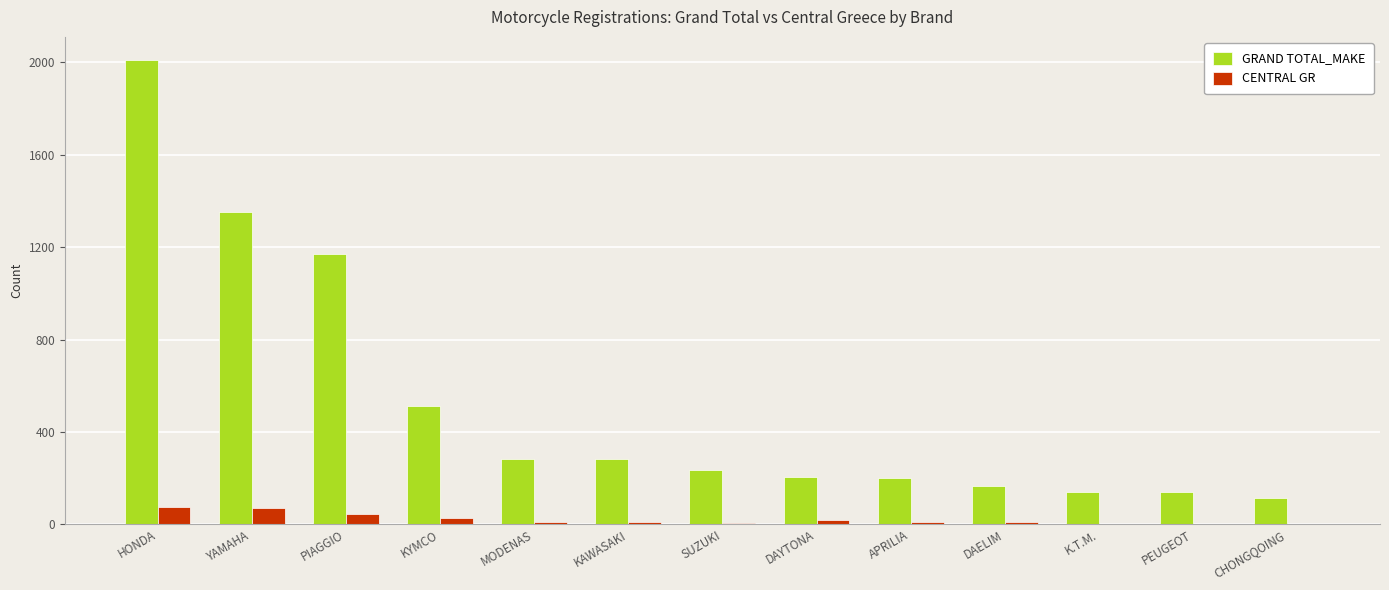

What is the greatest value displayed?

2009